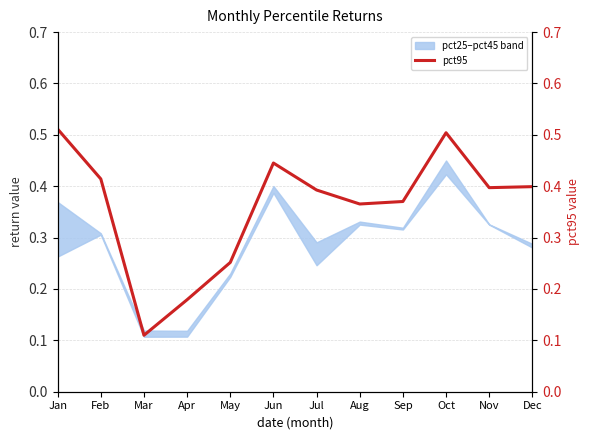

Is this an area chart (filled region under the line)?

No